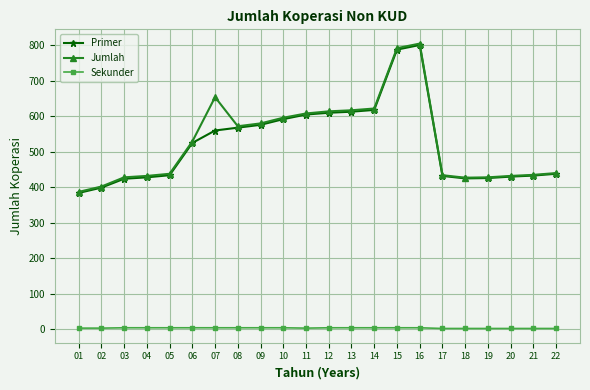

Which series has the largest range (max minus min)?

Jumlah